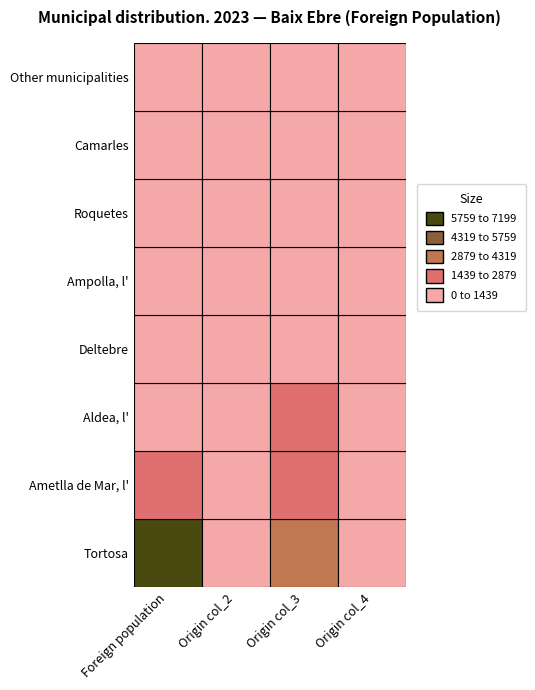

Rank the series at 1 from lowest to highest value.

Other municipalities, Camarles, Roquetes, Ampolla, l', Deltebre, Aldea, l', Ametlla de Mar, l', Tortosa